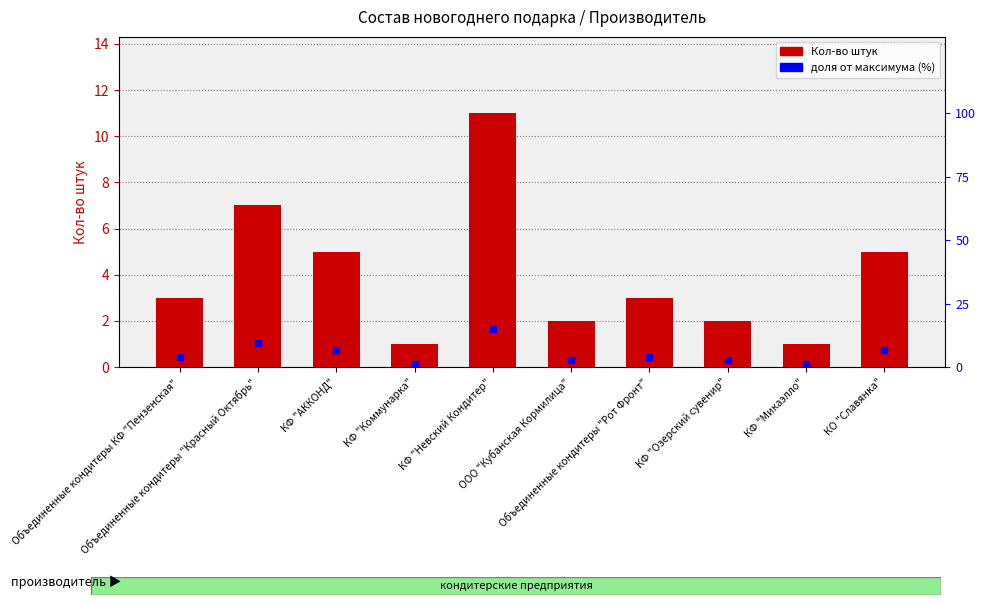

What is the sum of the values at КФ "Микаэлло" and КФ "Озерский сувенир"?

3